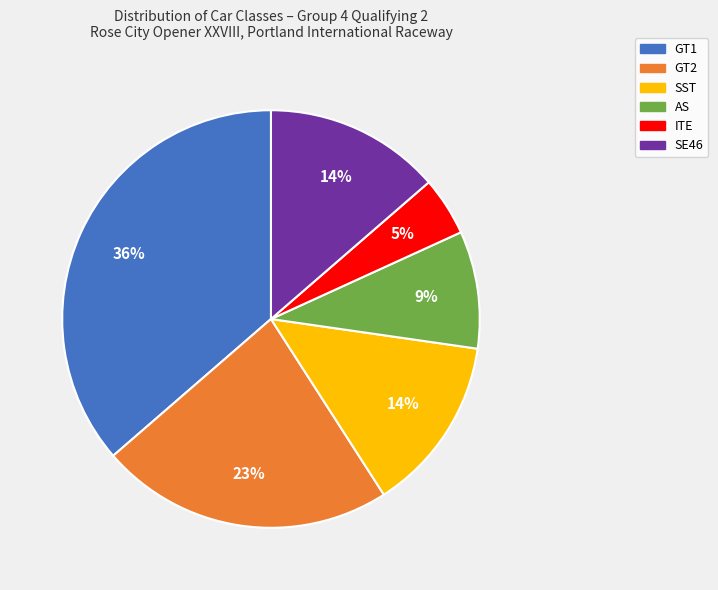

Between AS and GT2, which is larger?

GT2